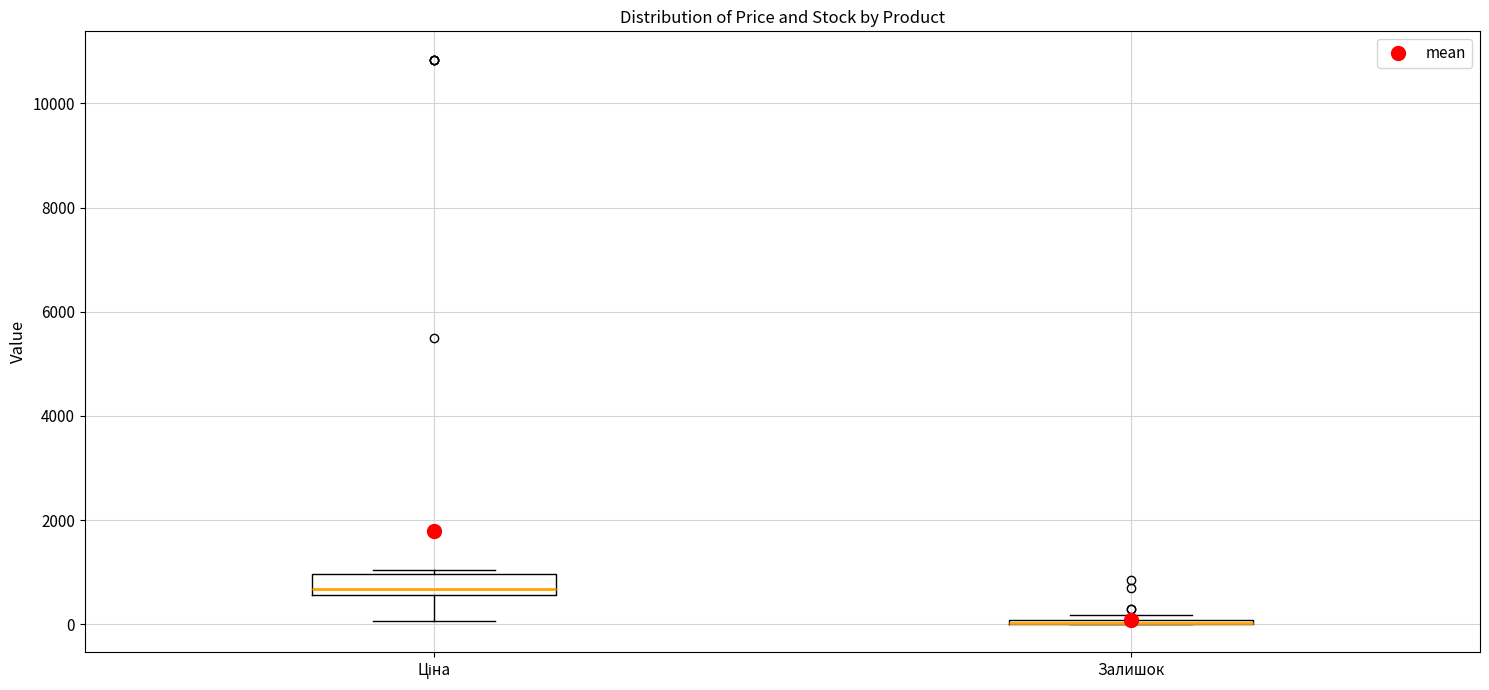

Comparing the boxes themselves (not the whiskers), which one is the tallest?

Ціна